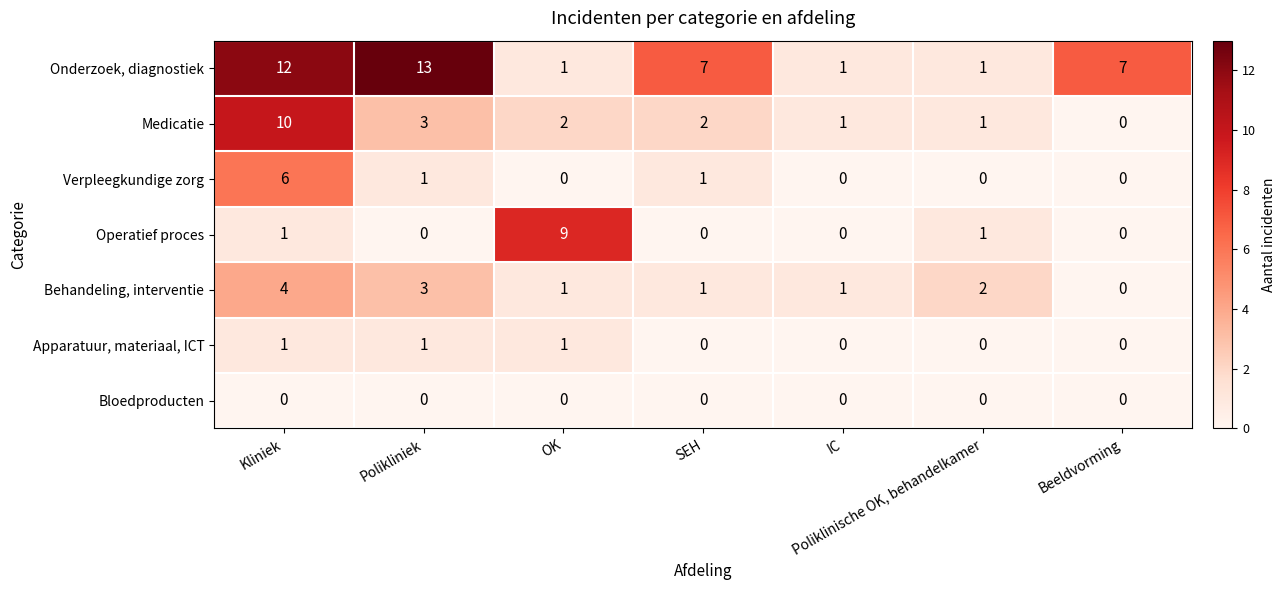

True or false: Onderzoek, diagnostiek has a value of 1 at IC.

True